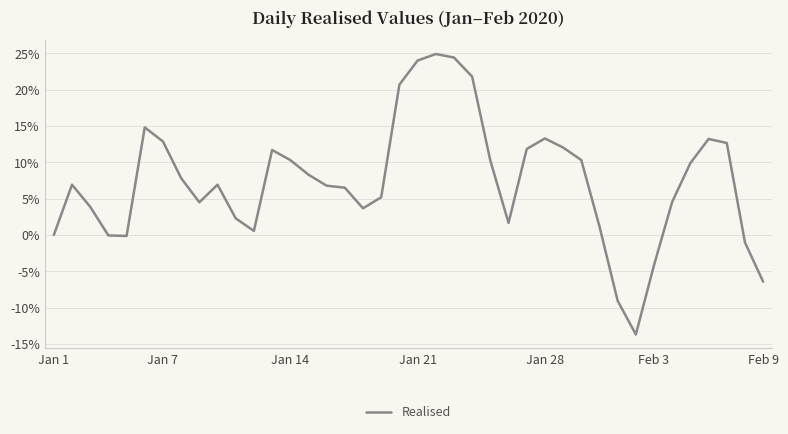

What is the smallest value displayed?

-13.7